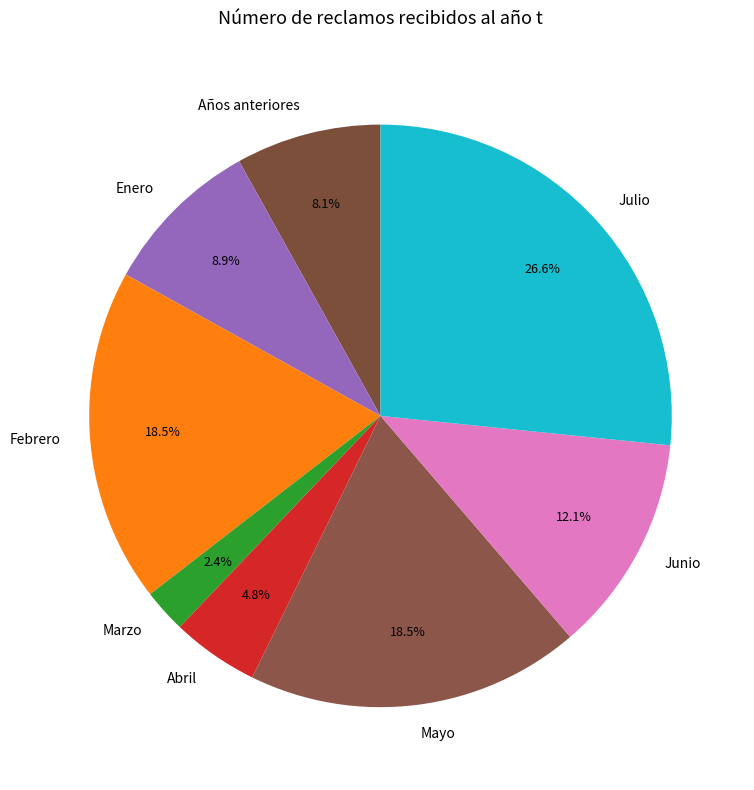

What is the ratio of the value at Junio to the value at Enero?

1.4